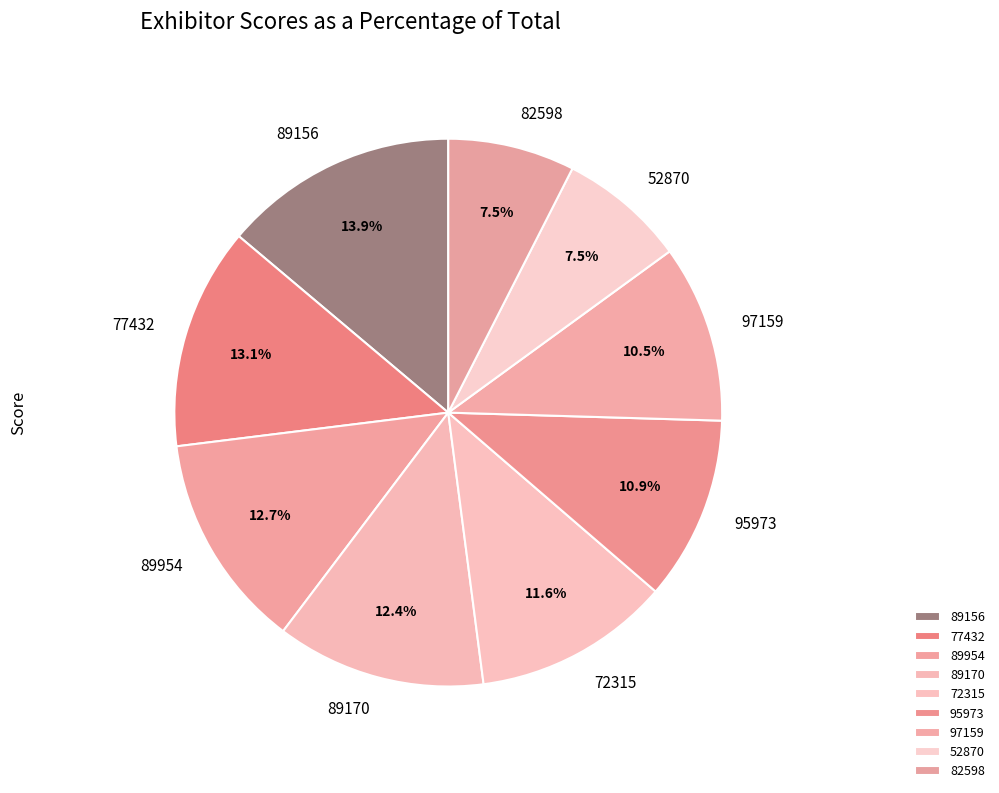

What percentage is the 95973 slice, to the nearest percent?

11%